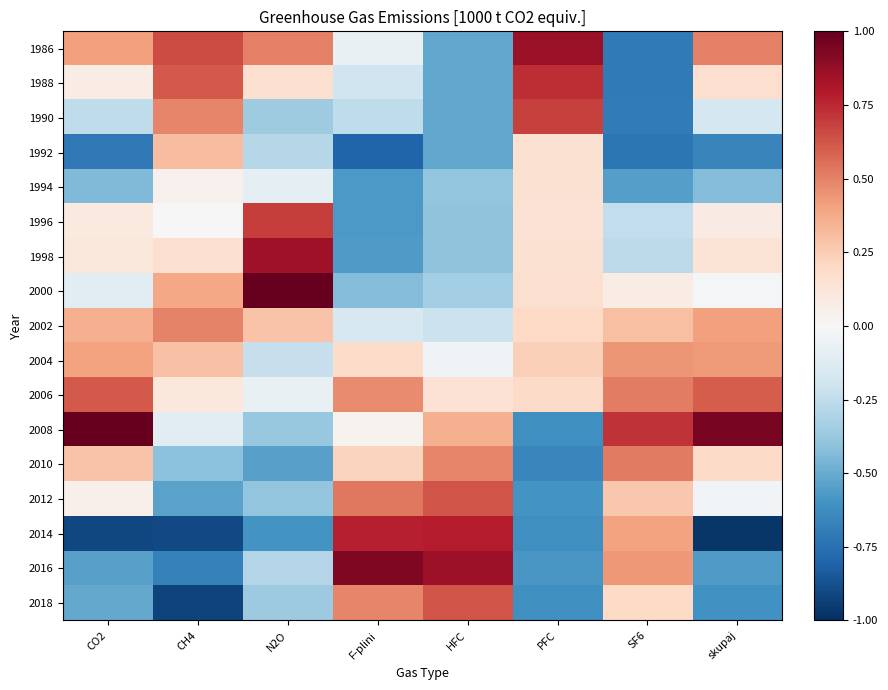

At how many categories does at least one series exceed 0?

8